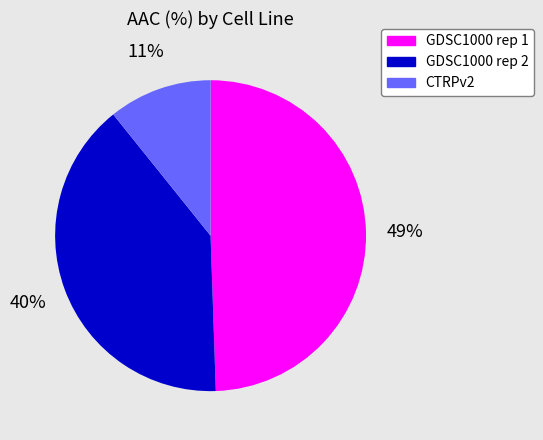

Is the sum of CTRPv2 and GDSC1000 rep 2 greater than half?

Yes